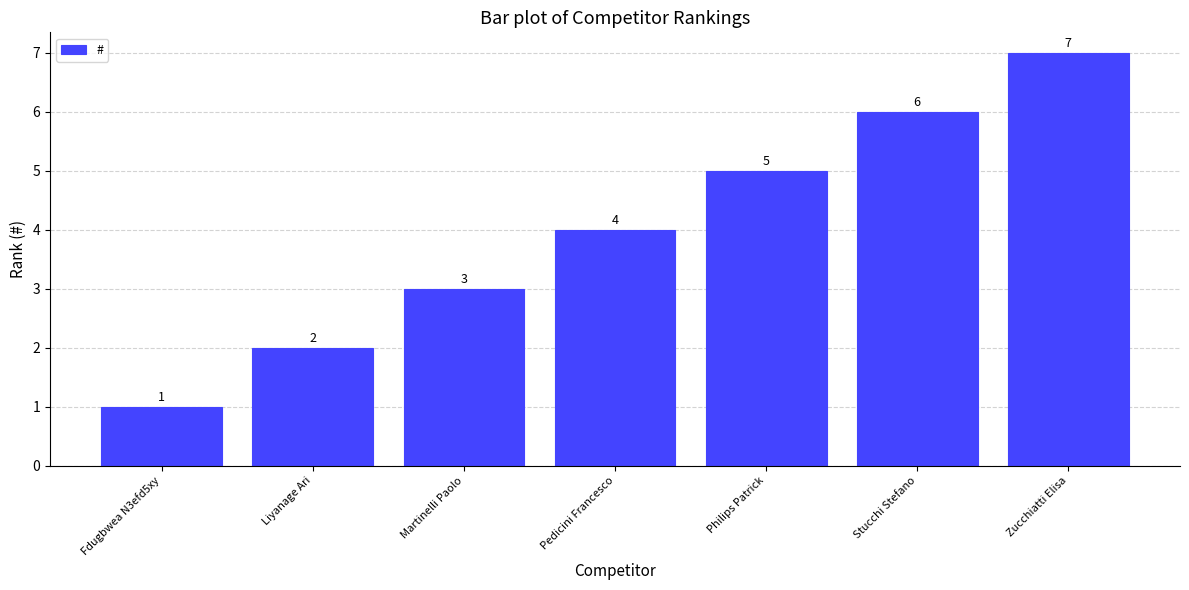

List the labels in order of value, smallest first.

Fdugbwea N3efd5xy, Liyanage Ari, Martinelli Paolo, Pedicini Francesco, Philips Patrick, Stucchi Stefano, Zucchiatti Elisa